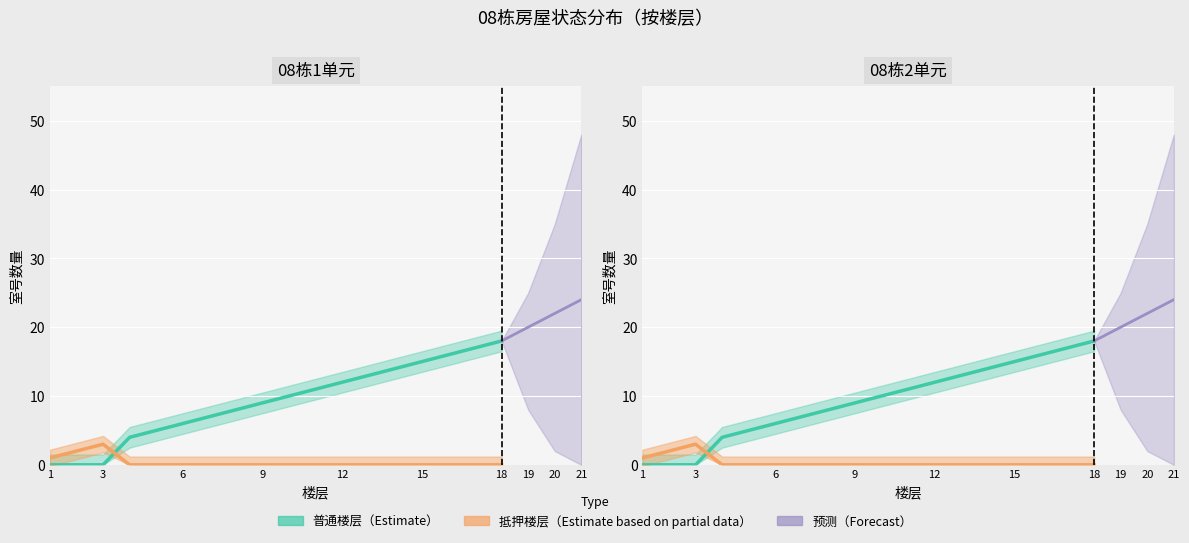

Where does the 单元1_层数 series first go above 10?

11